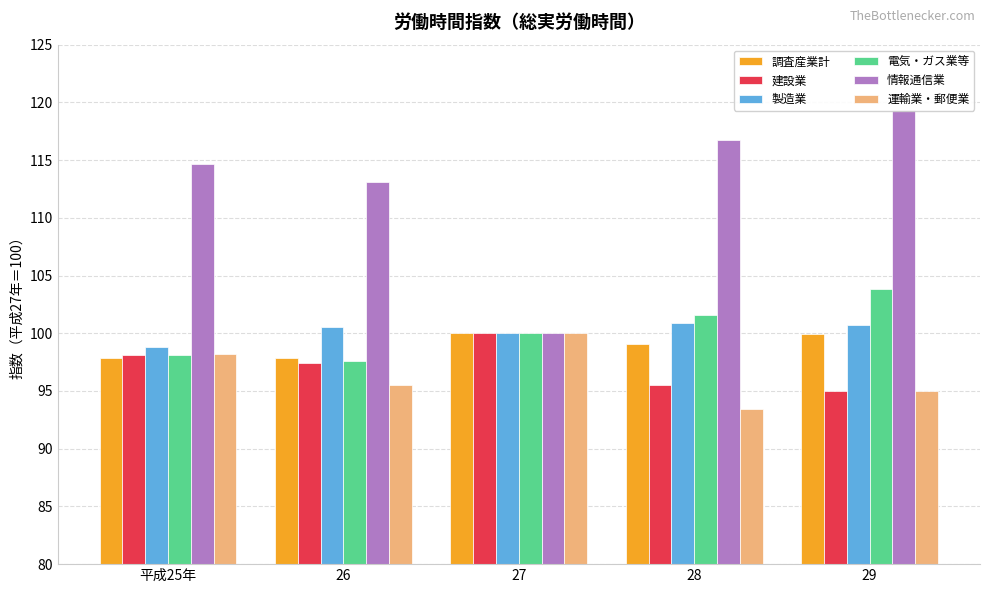

The 製造業 series shows 100.5 at 26. True or false?

True